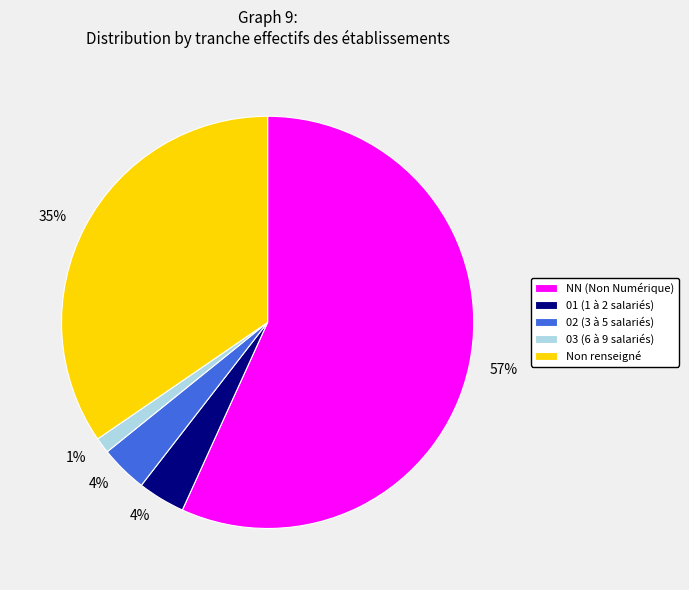

How many slices are in this pie chart?

5